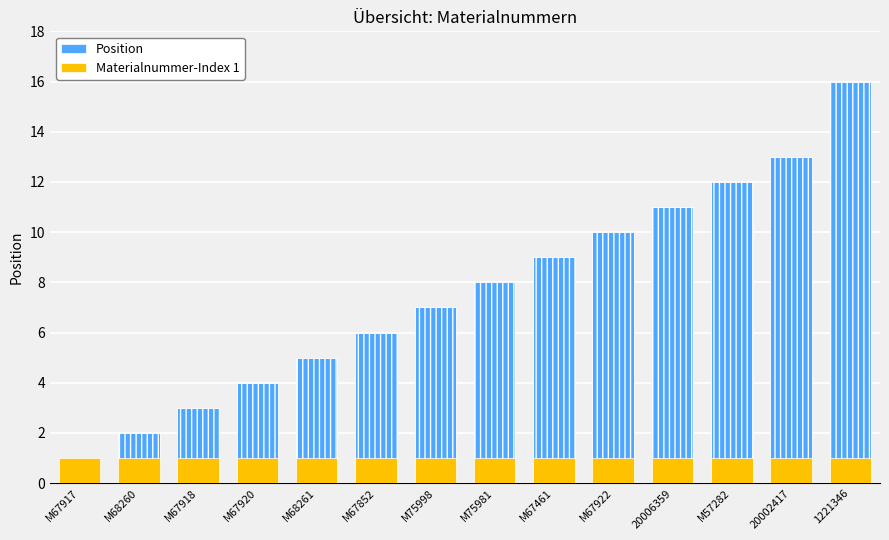

What are all the series names shown in the legend?

Position, Materialnummer-Index 1